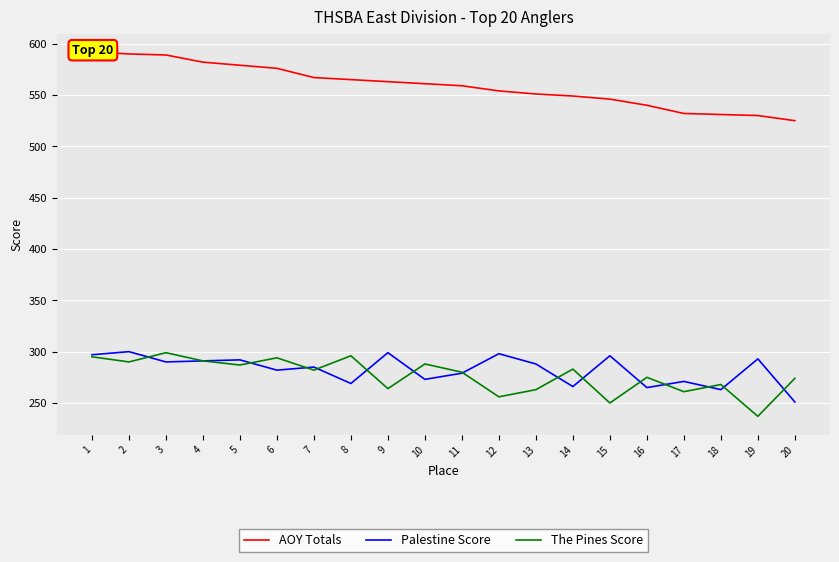

At which label does The Pines Score reach its minimum?

19